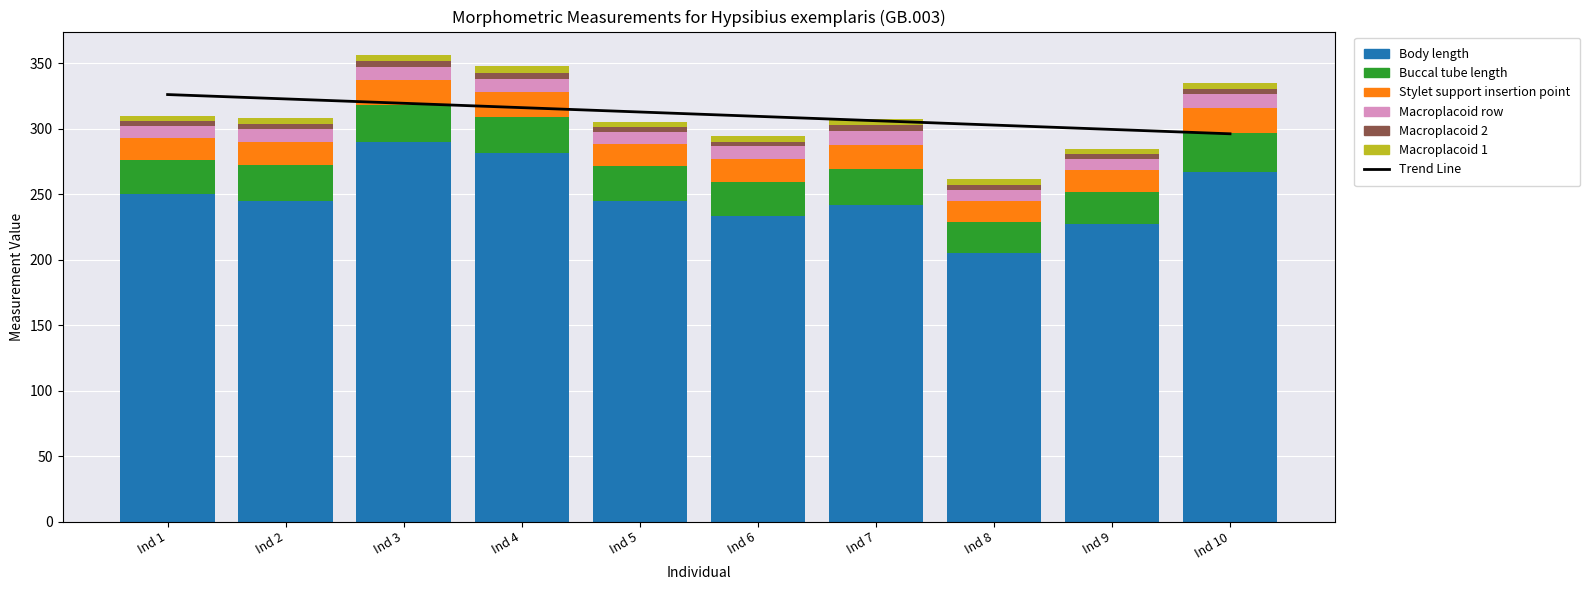

Reading left to right, what are all the values shown in this chart?

Body length: 250.0	245.0	290.0	281.0	245.0	233.0	242.0	205.0	227.0	267.0
Buccal tube length: 26.0	27.0	28.2	28.0	26.2	26.5	27.4	23.5	24.8	29.3
Stylet support insertion point: 17.1	17.8	19.1	19.1	17.2	17.6	18.3	16.0	16.7	19.7
Macroplacoid row: 9.0	9.9	9.9	10.0	9.0	9.3	10.2	8.8	8.6	10.1
Macroplacoid 2: 3.6	3.7	4.2	4.2	3.4	3.6	4.5	3.4	3.3	3.8
Macroplacoid 1: 4.2	4.9	4.8	5.4	4.4	4.4	4.8	4.5	4.2	4.9